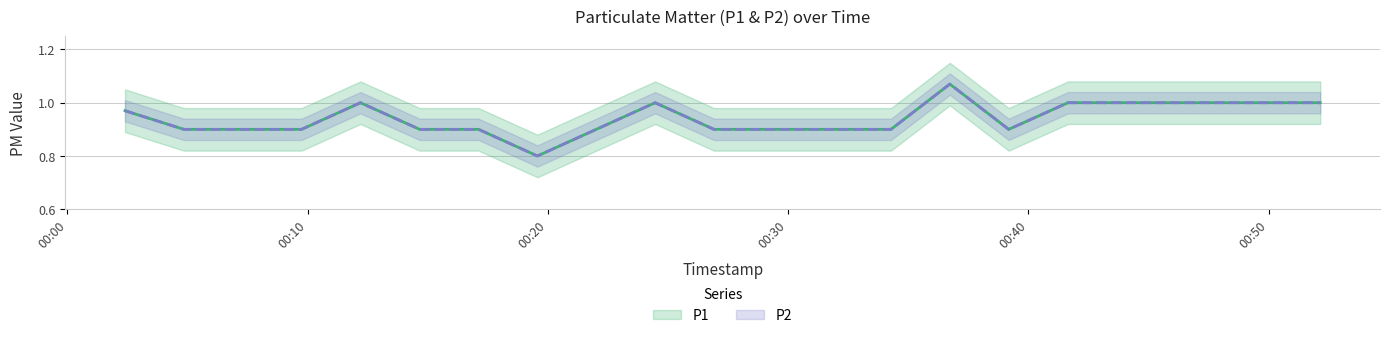

Which category has the highest value in the P1 series?

2022-09-17T00:36:44